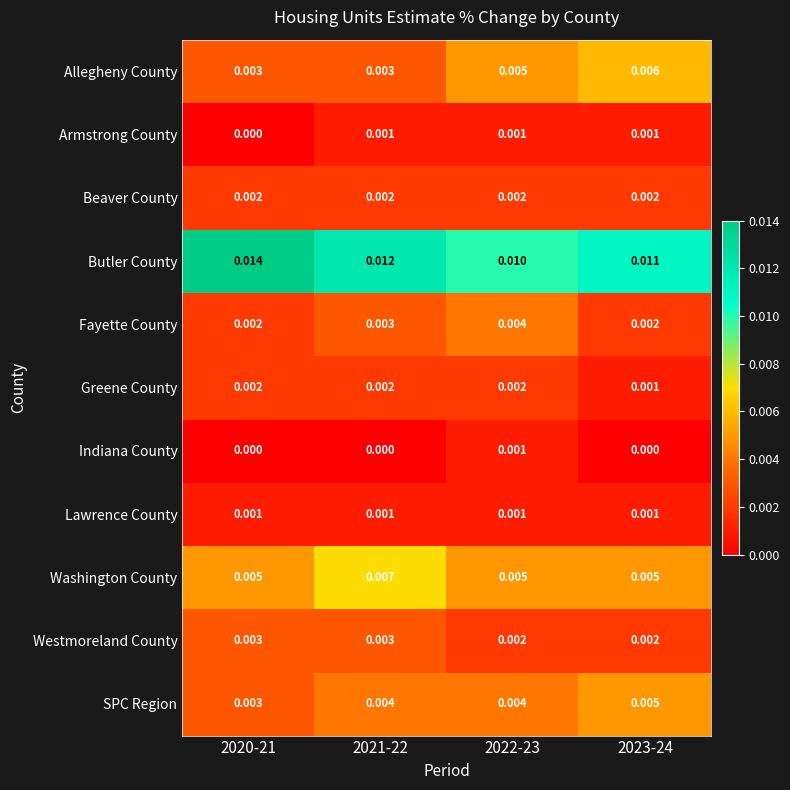

Which series has the largest range (max minus min)?

Butler County